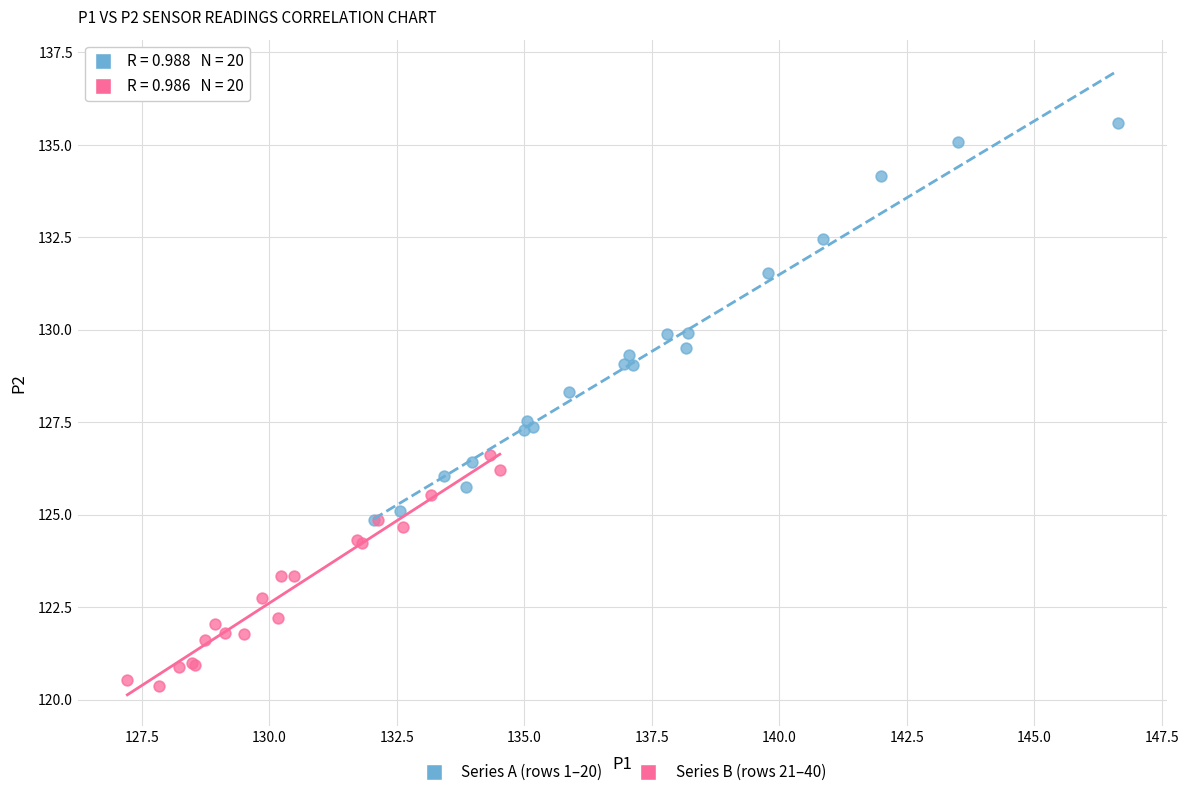

Which series reaches the maximum Y coordinate?

Series A (rows 1–20)